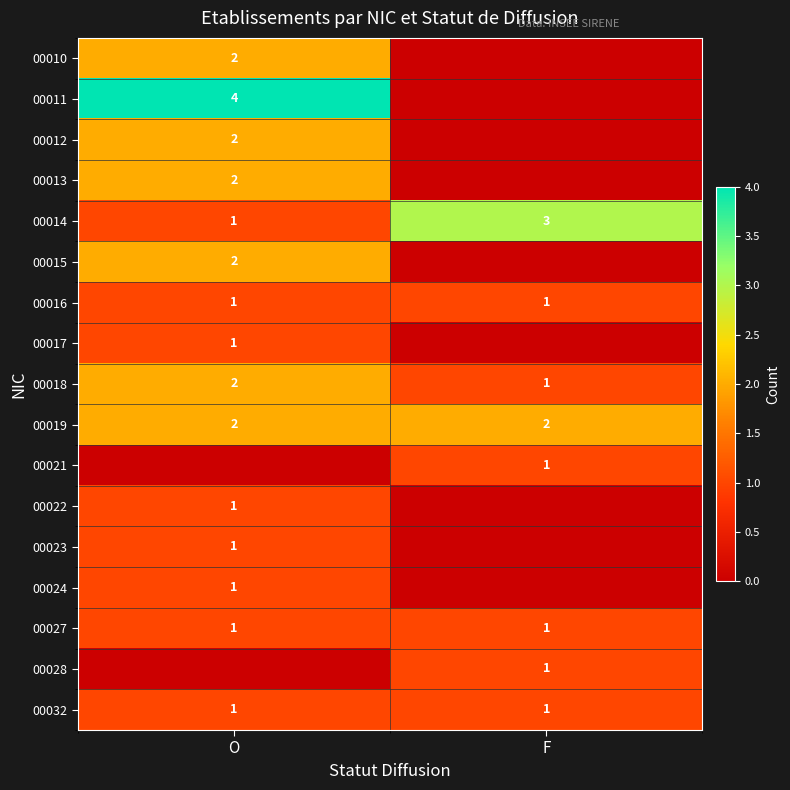

Count the number of categories in the chart.

2